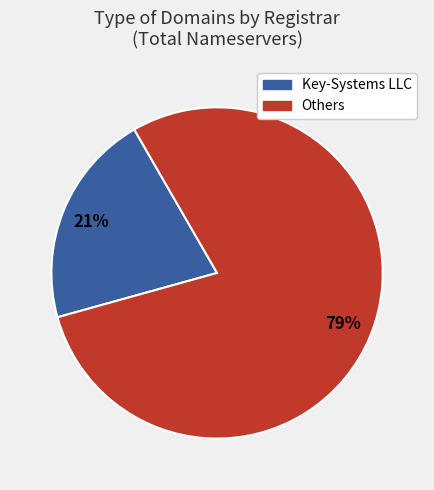

Is there a majority slice in this chart?

Yes